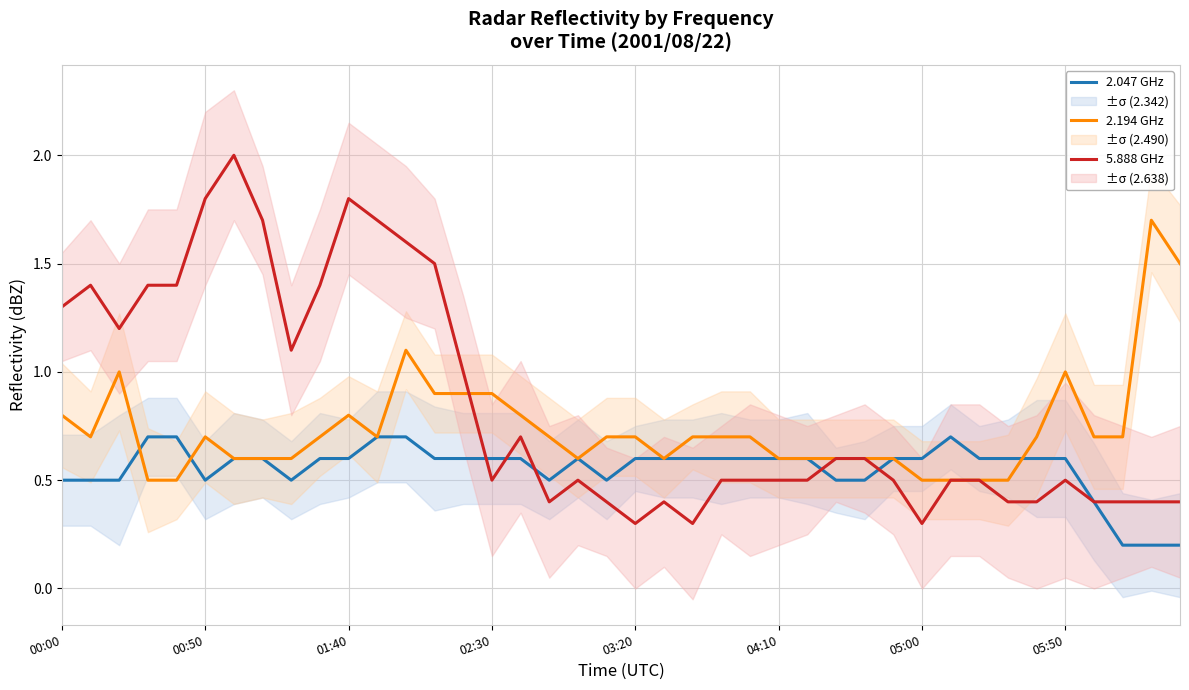

Which series has the largest range (max minus min)?

5.888 GHz